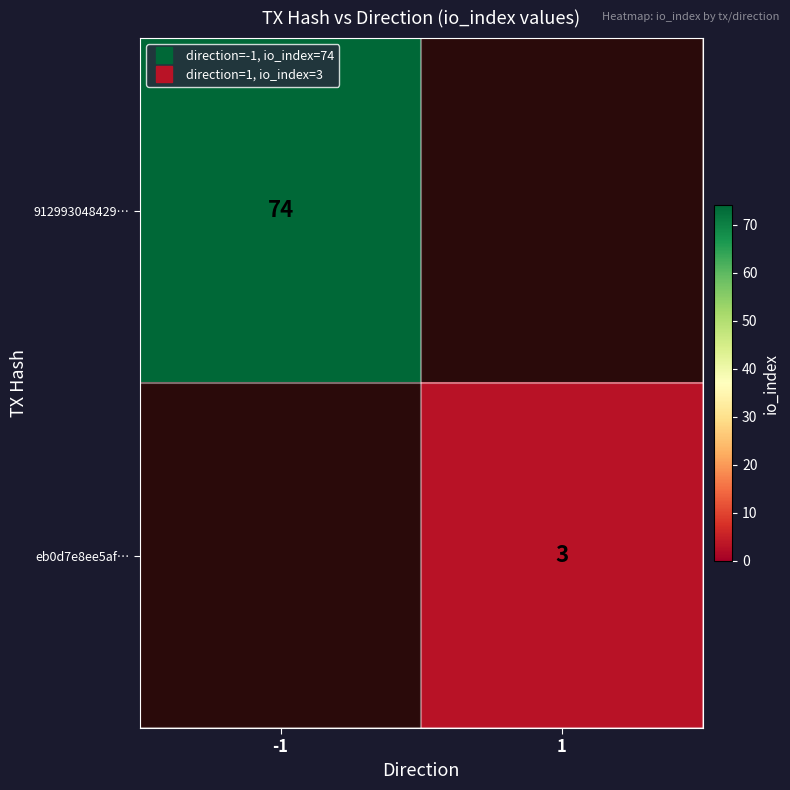

Is the value of eb0d7e8ee5af… at 1 greater than the value of 912993048429… at 1?

No